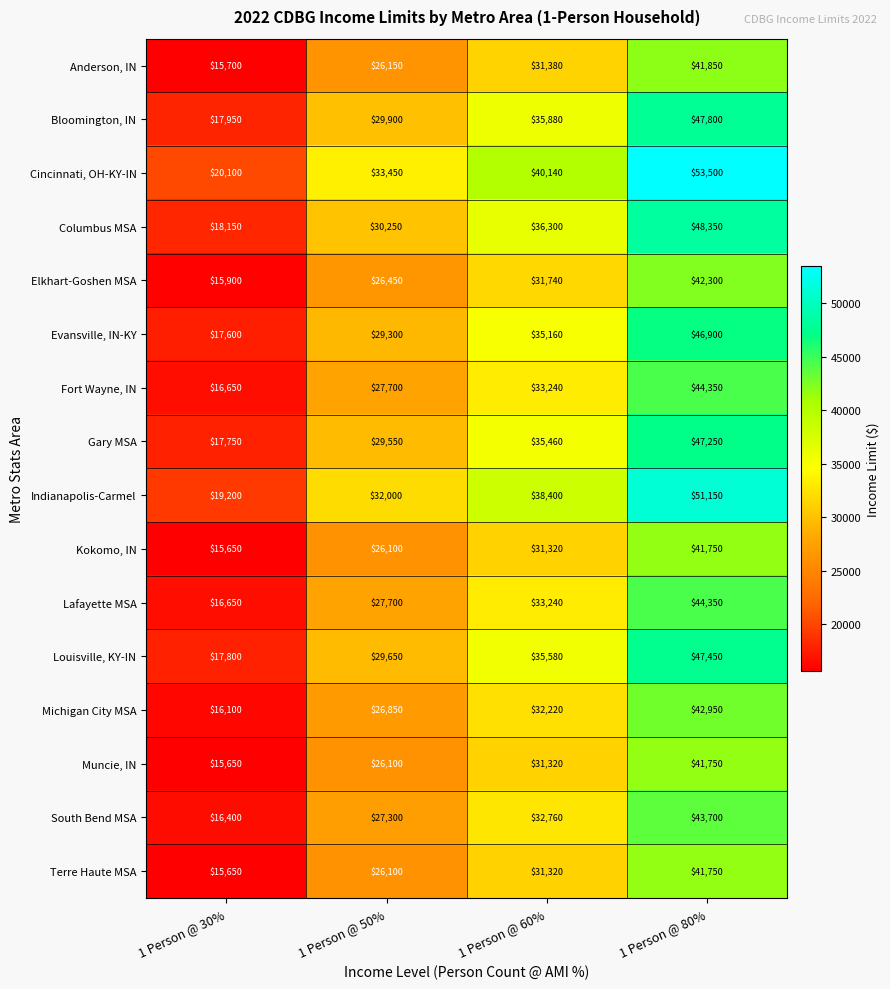

What is the sum of all South Bend MSA values?

120160